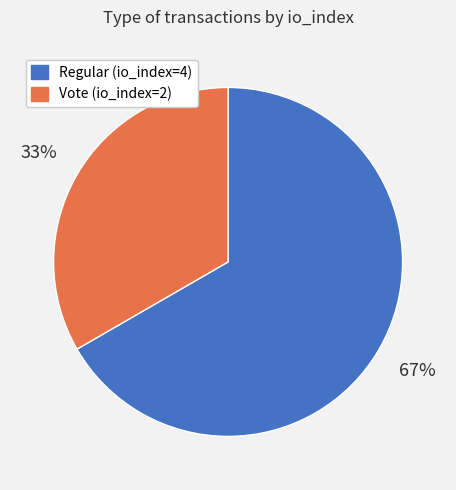

Which category has the smallest portion of the pie?

Vote (io_index=2)